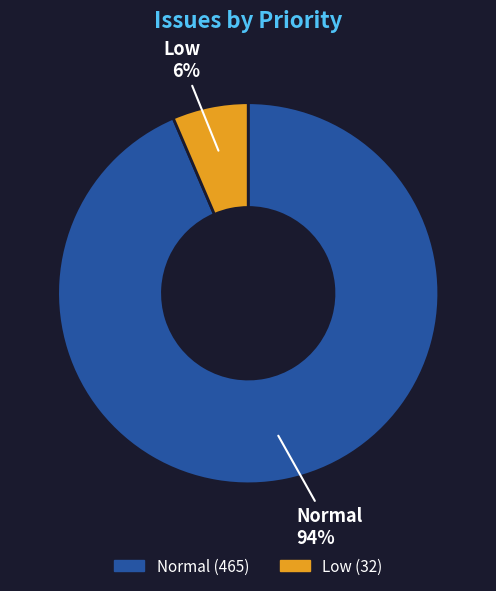

How many segments does this pie chart have?

2